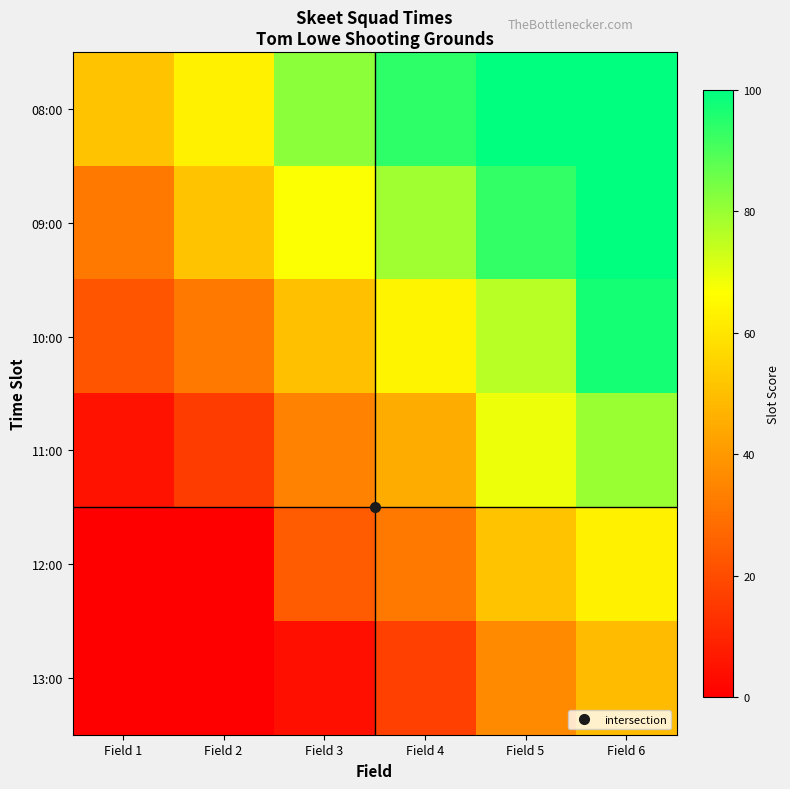

What is the difference between the highest and lowest values at Field 3?

78